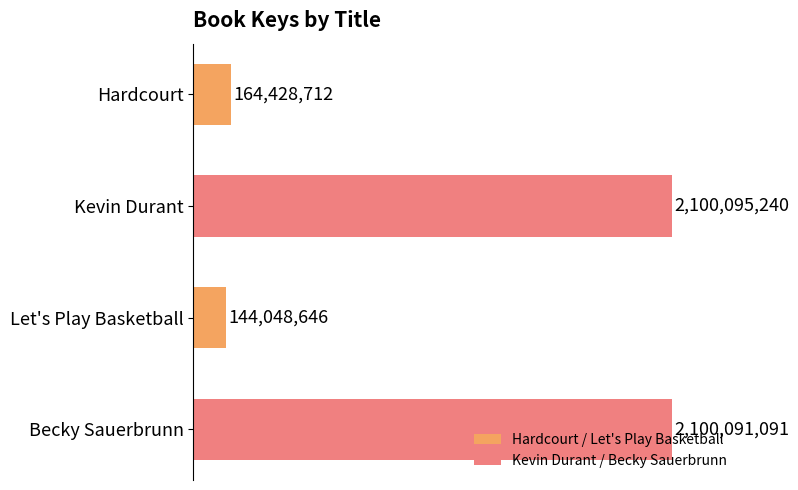

Are the bars horizontal?

Yes